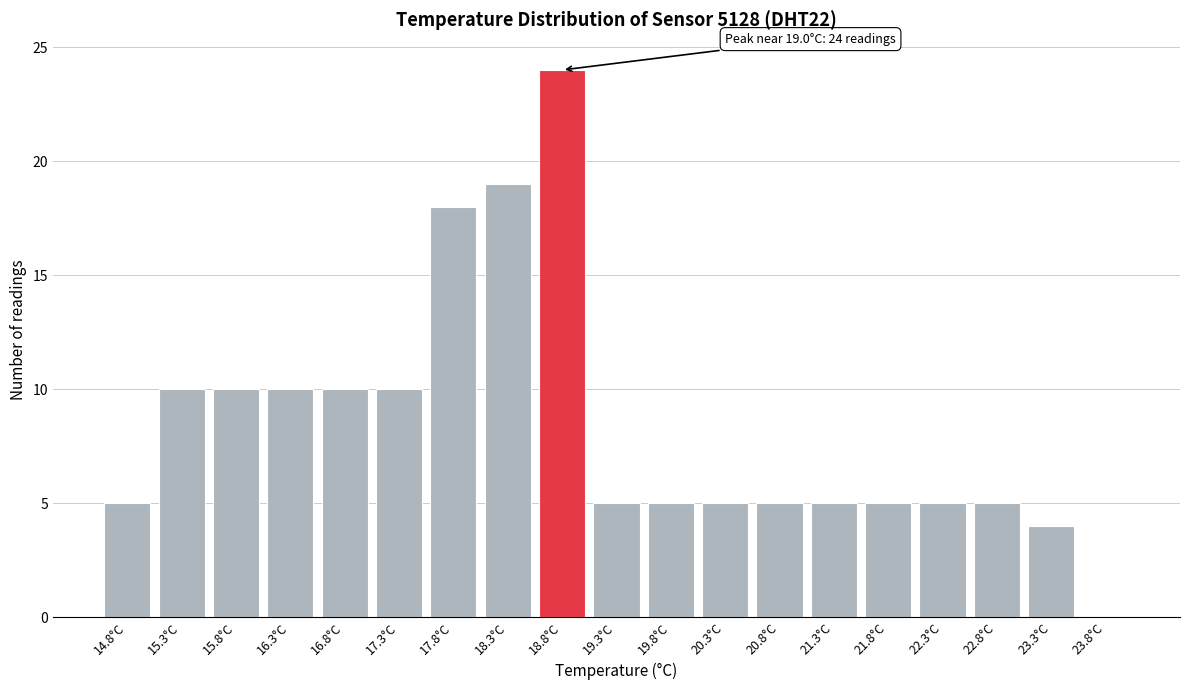

Reading left to right, extract all data points from this chart.

14.8°C=5	15.3°C=10	15.8°C=10	16.3°C=10	16.8°C=10	17.3°C=10	17.8°C=18	18.3°C=19	18.8°C=24	19.3°C=5	19.8°C=5	20.3°C=5	20.8°C=5	21.3°C=5	21.8°C=5	22.3°C=5	22.8°C=5	23.3°C=4	23.8°C=0